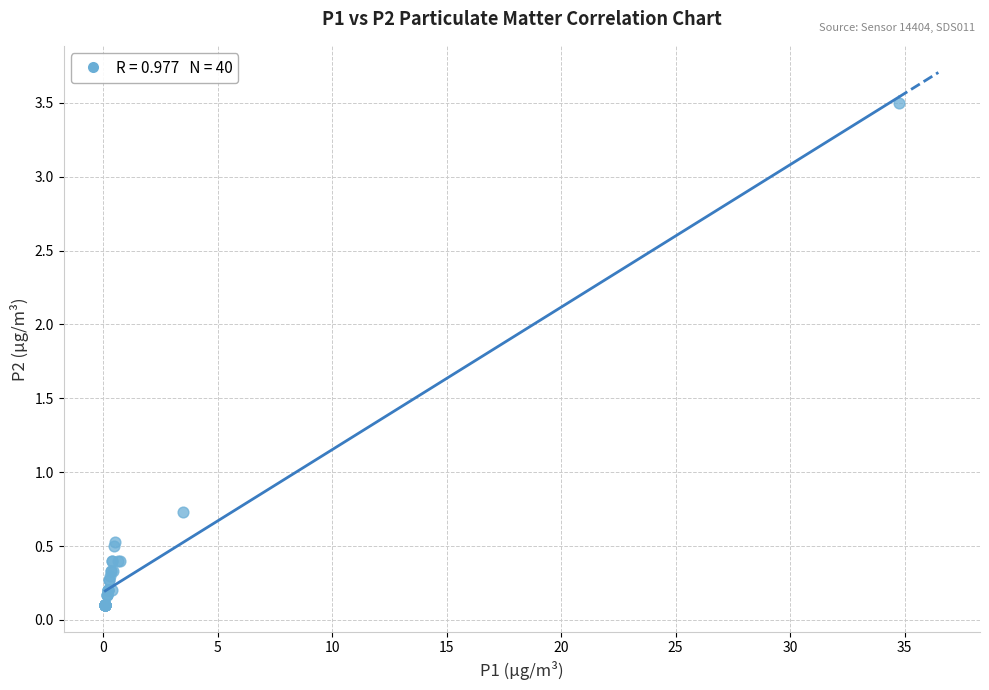

What Y value in the scatter plot is closest to 1?

0.7